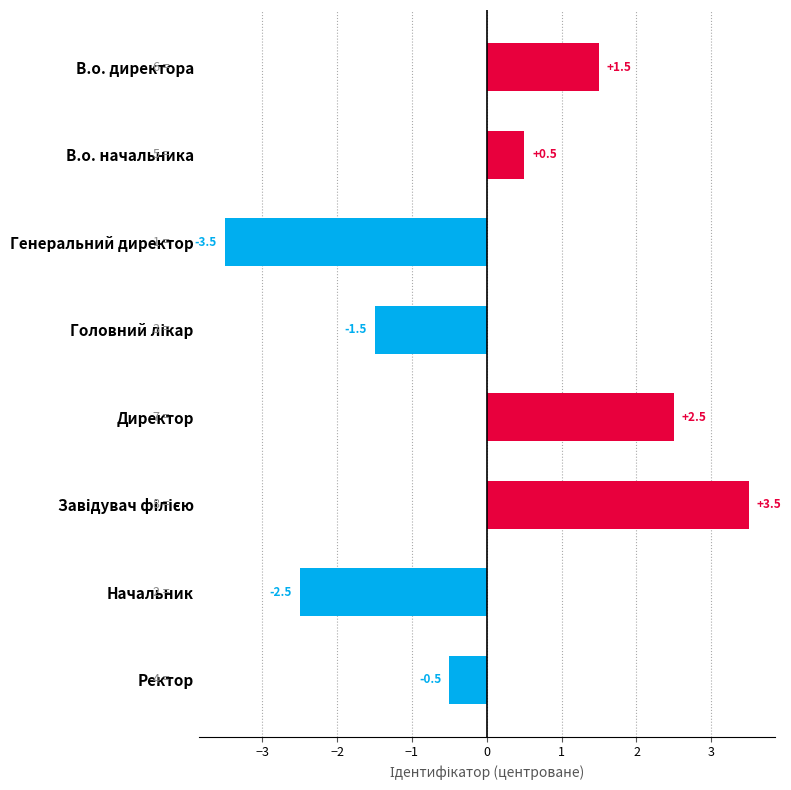

Reading top to bottom, extract all data points from this chart.

1.5	0.5	-3.5	-1.5	2.5	3.5	-2.5	-0.5